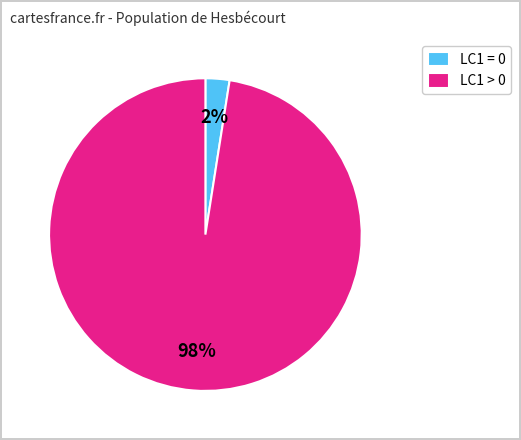

The LC1 > 0 slice represents 98% of the pie. True or false?

True